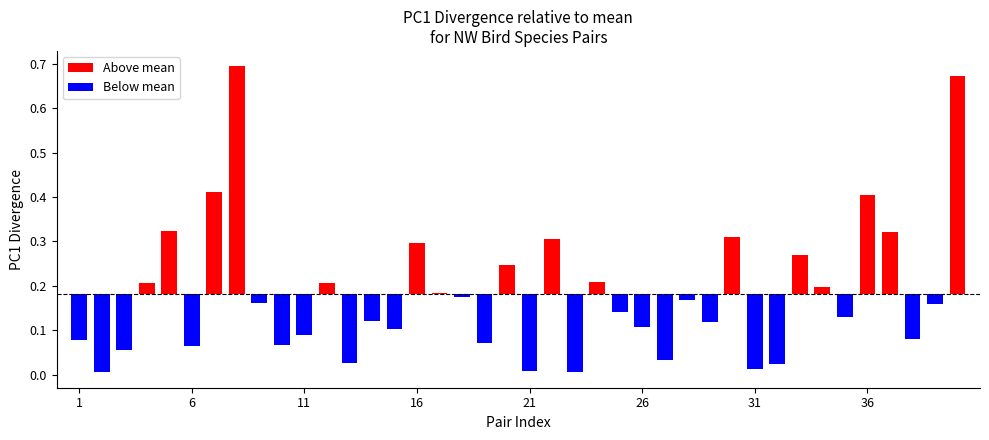

Reading left to right, list all the values displayed in this chart.

1=0.1	2=0.0	3=0.1	4=0.2	5=0.3	6=0.1	7=0.4	8=0.7	9=0.2	10=0.1	11=0.1	12=0.2	13=0.0	14=0.1	15=0.1	16=0.3	17=0.2	18=0.2	19=0.1	20=0.2	21=0.0	22=0.3	23=0.0	24=0.2	25=0.1	26=0.1	27=0.0	28=0.2	29=0.1	30=0.3	31=0.0	32=0.0	33=0.3	34=0.2	35=0.1	36=0.4	37=0.3	38=0.1	39=0.2	40=0.7